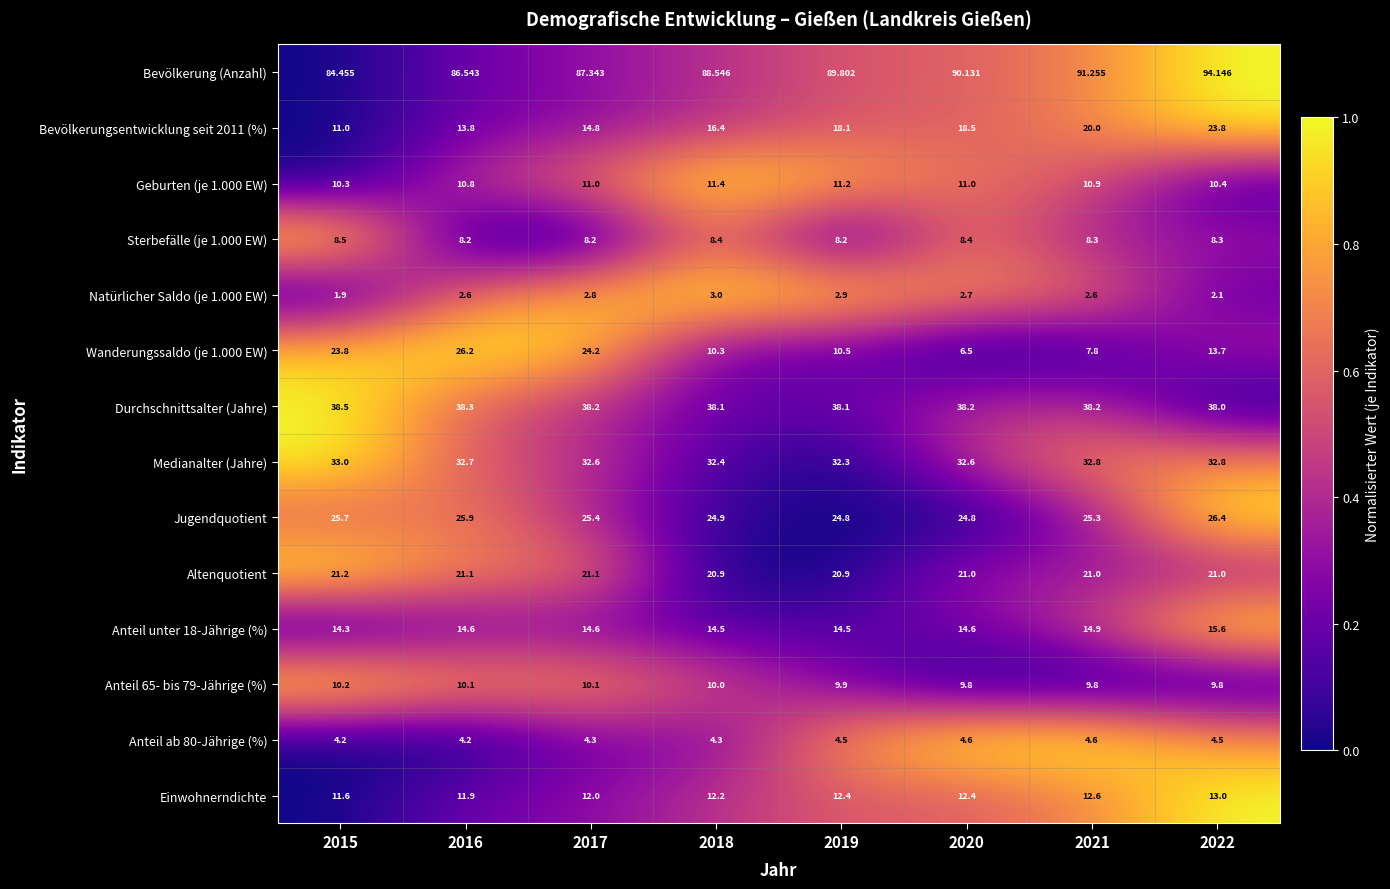

Is the value of Altenquotient at 2018 greater than the value of Bevölkerung (Anzahl) at 2020?

No